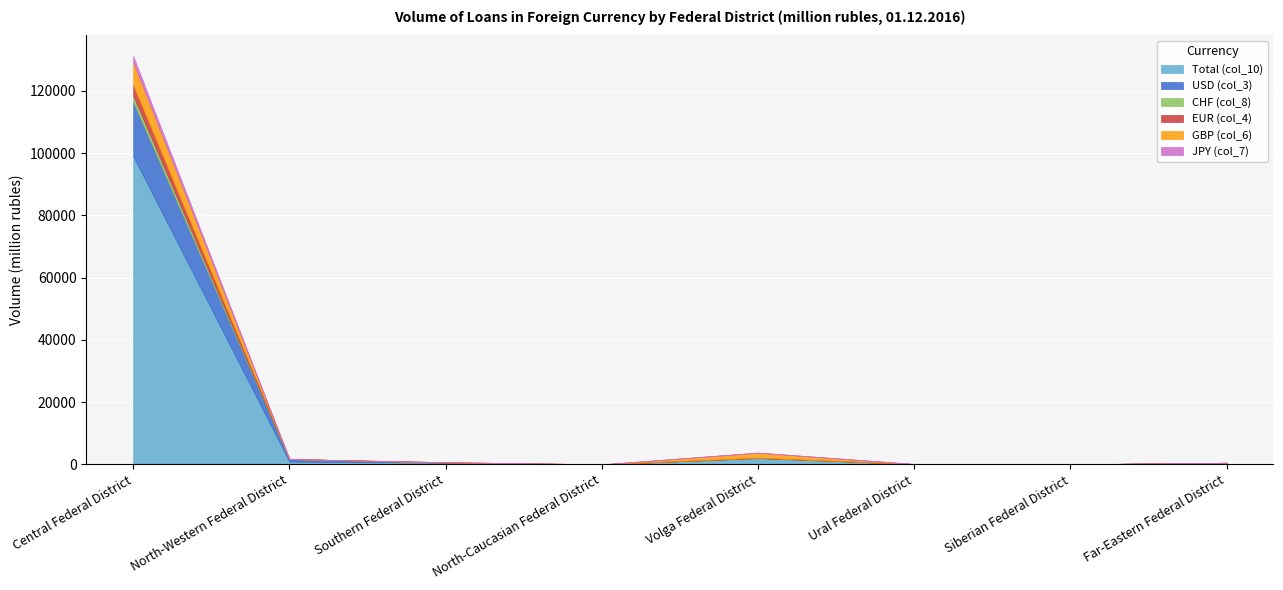

Is it true that USD (col_3) equals 3 at Southern Federal District?

False